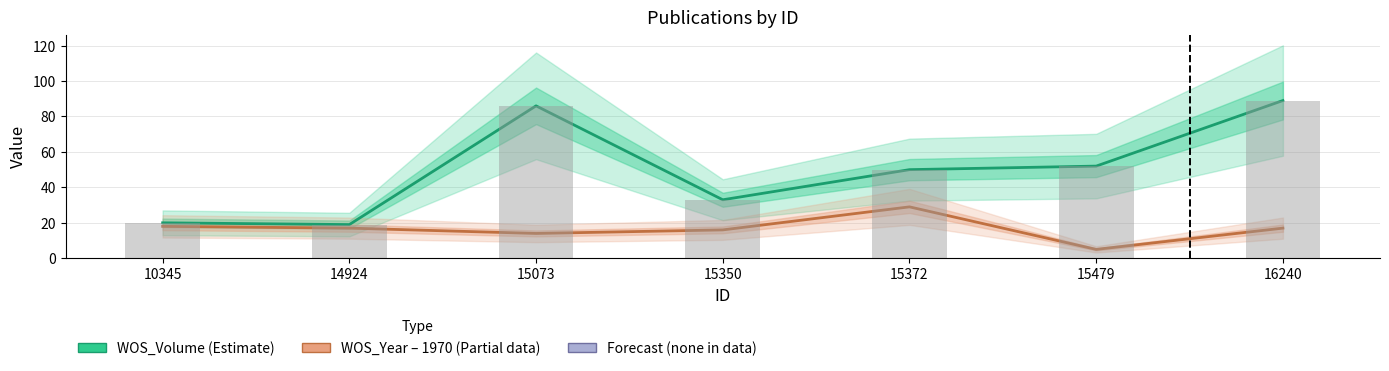

What is the difference between the highest and lowest values at 15350?

17